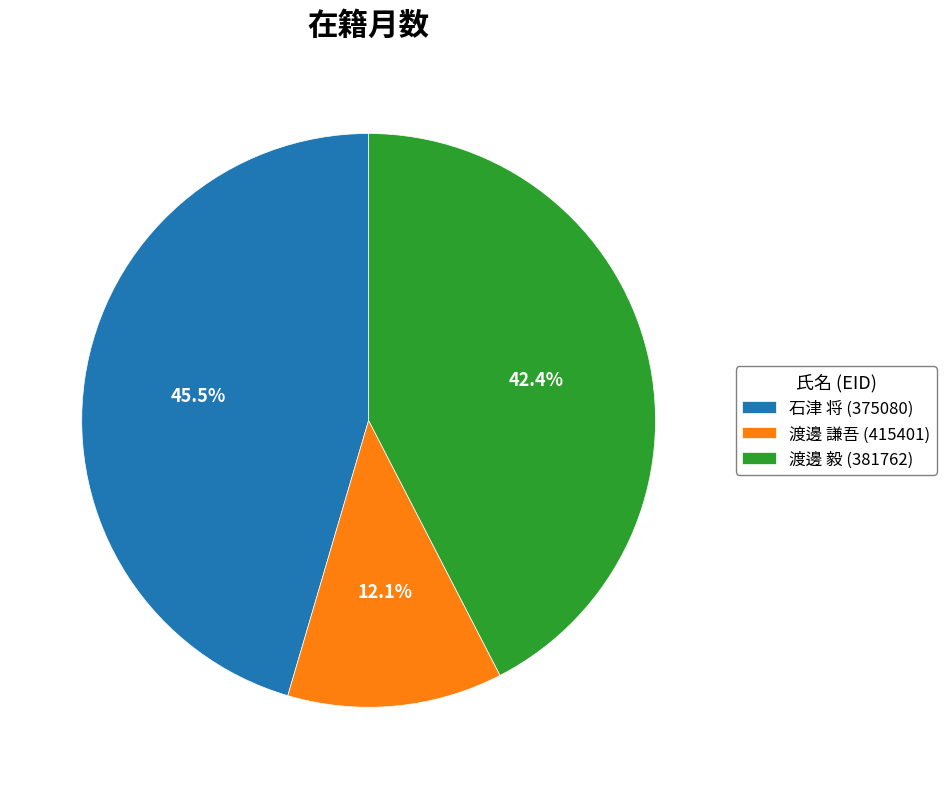

How many slices are in this pie chart?

3